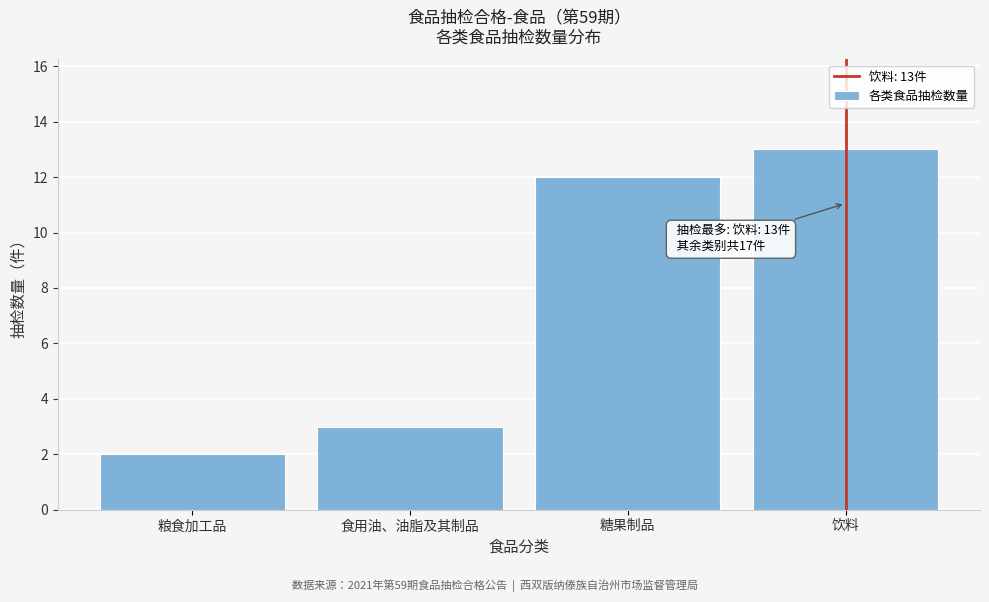

Reading left to right, list all the values displayed in this chart.

2	3	12	13